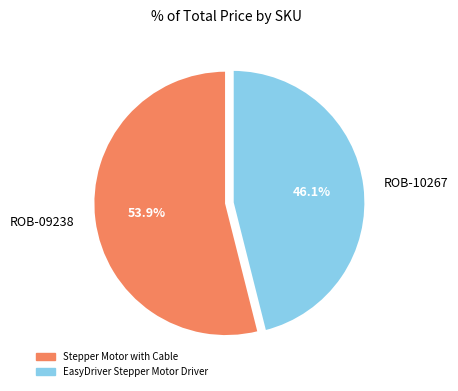

Which has a higher value, Stepper Motor with Cable or EasyDriver Stepper Motor Driver?

Stepper Motor with Cable